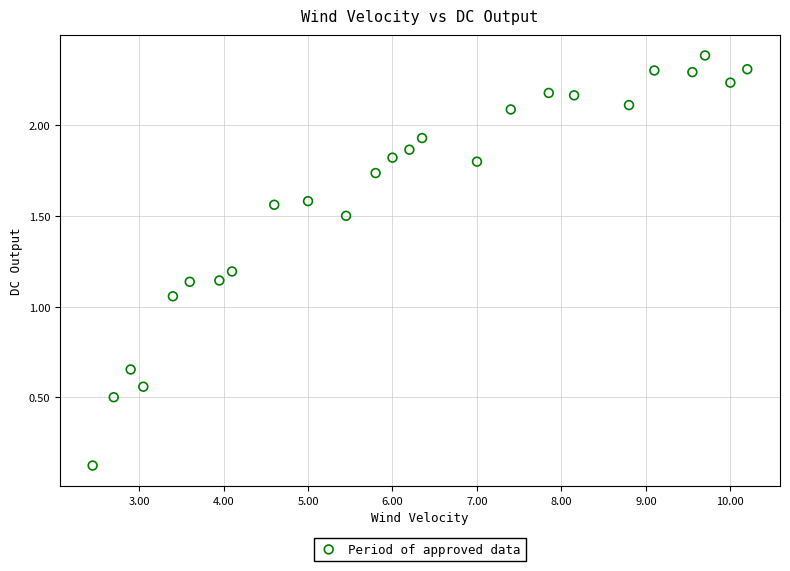

What is the range of Y values (max minus min)?

2.3